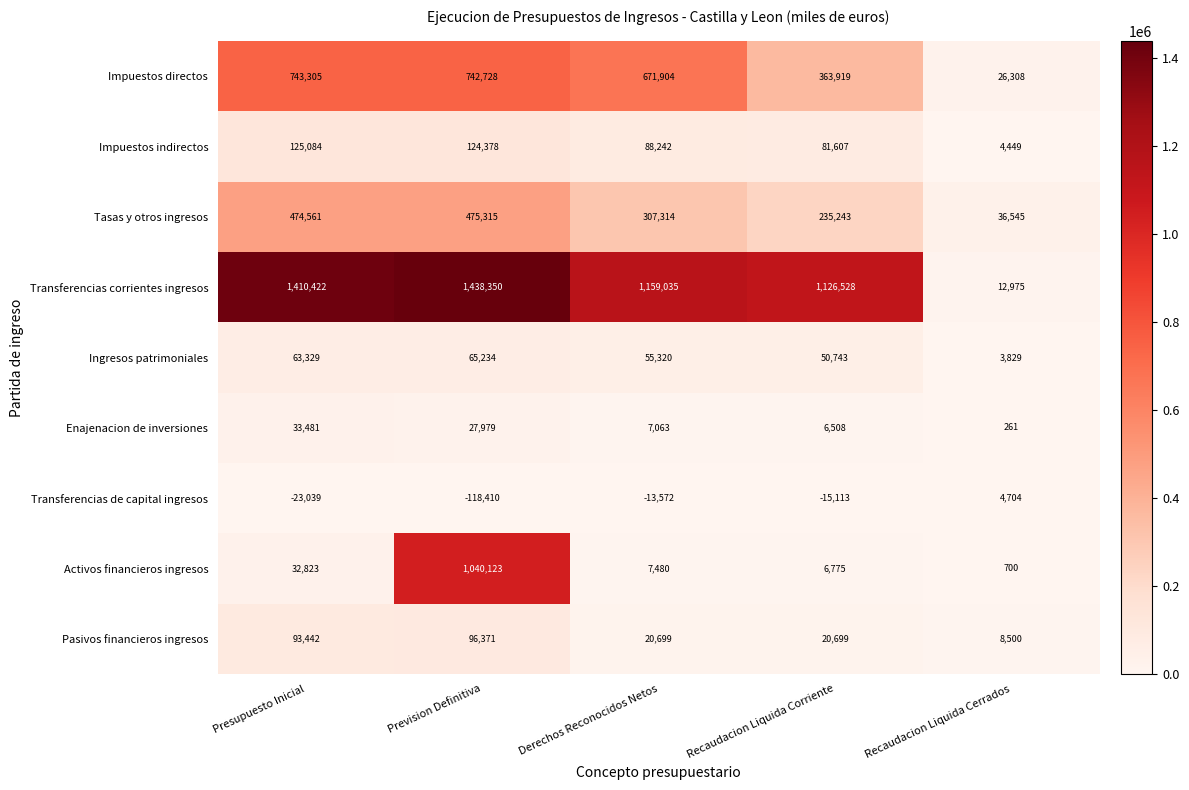

Rank the series at Recaudacion Liquida Corriente from lowest to highest value.

Transferencias de capital ingresos, Enajenacion de inversiones, Activos financieros ingresos, Pasivos financieros ingresos, Ingresos patrimoniales, Impuestos indirectos, Tasas y otros ingresos, Impuestos directos, Transferencias corrientes ingresos